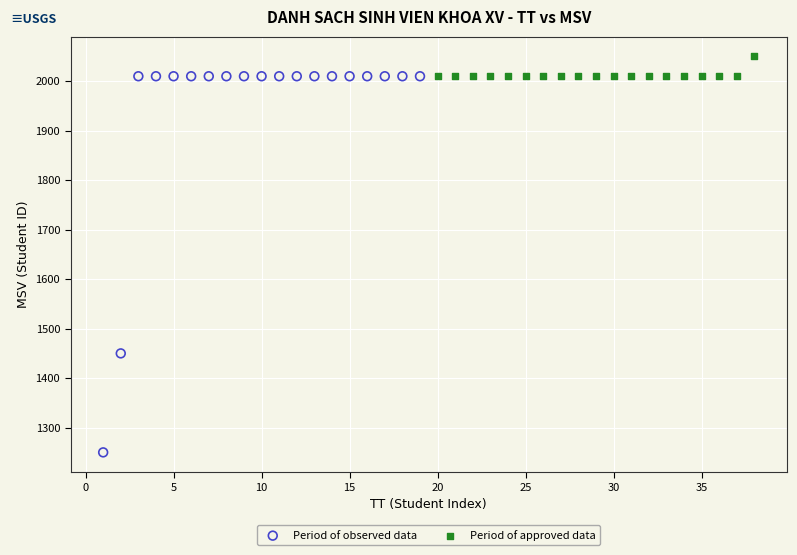

Which series reaches the maximum Y coordinate?

Period of approved data